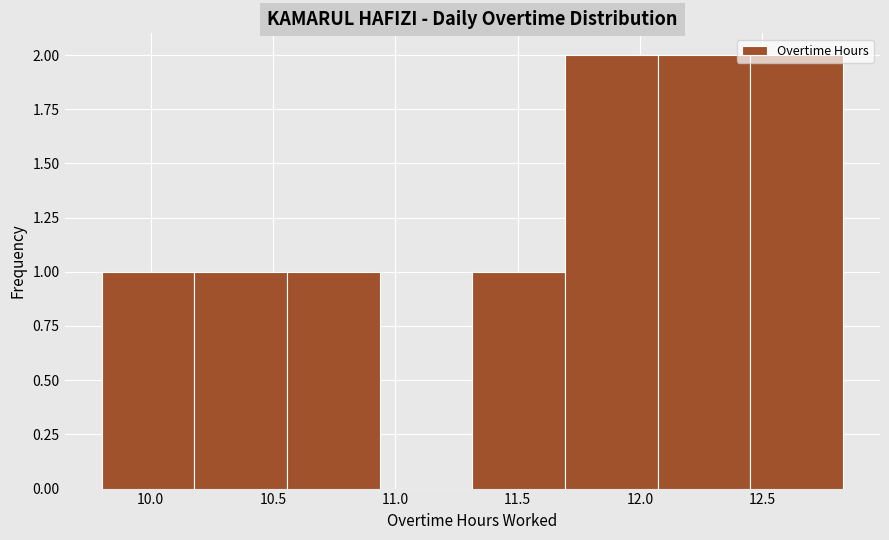

How tall is the bar that spans 12.05 to 12.45 on the x-axis? Neither the bar edges nor the heights are printed on the chart, so give them approximately, as read against the axes.

2